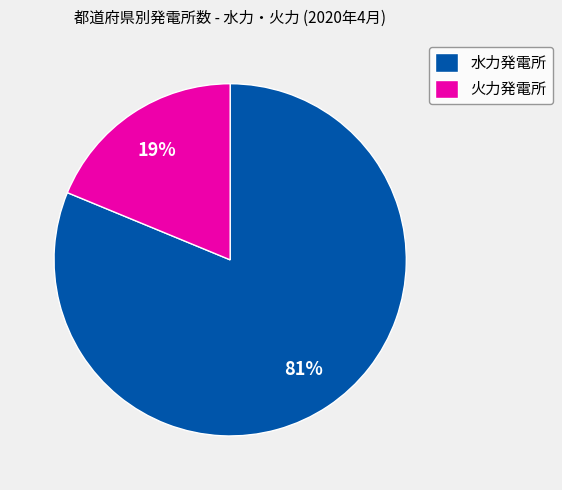

To the nearest percent, what is the average slice percentage?

50%